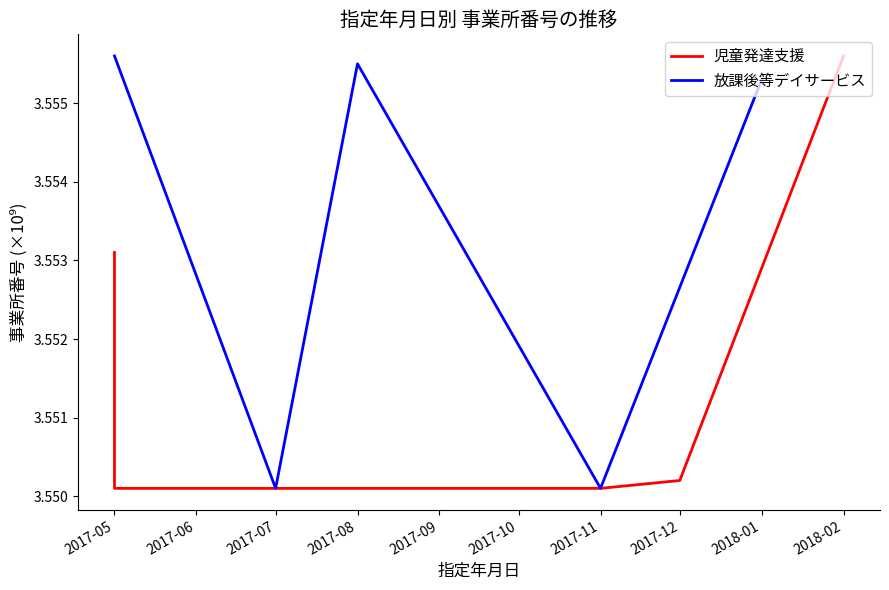

True or false: 放課後等デイサービス and 児童発達支援 cross at least once.

True